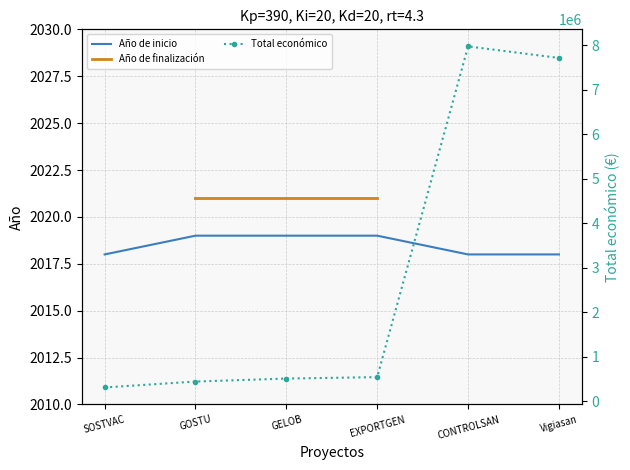

What is the approximate value of Año de inicio at Vigiasan?

2018